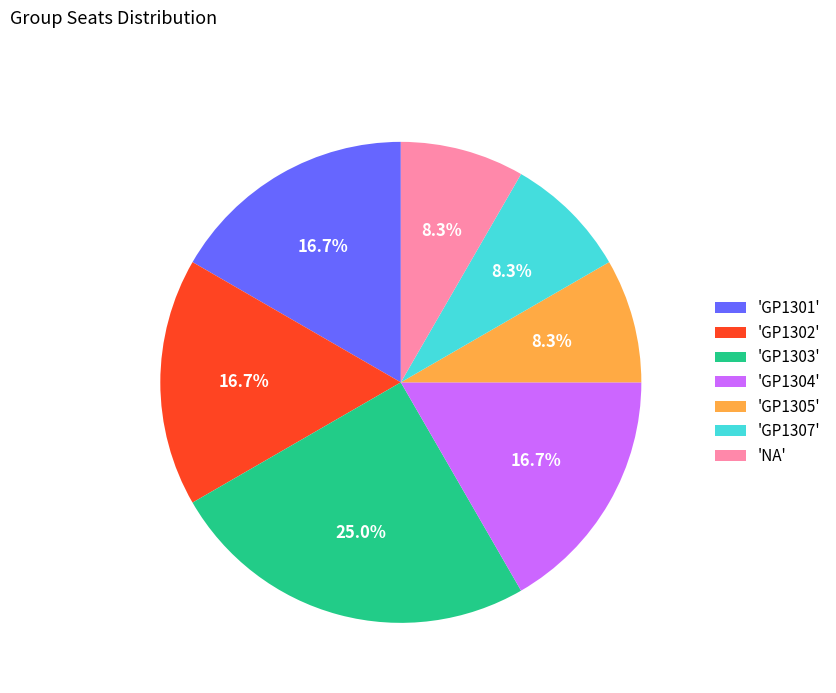

Between 'GP1307' and 'GP1302', which is larger?

'GP1302'